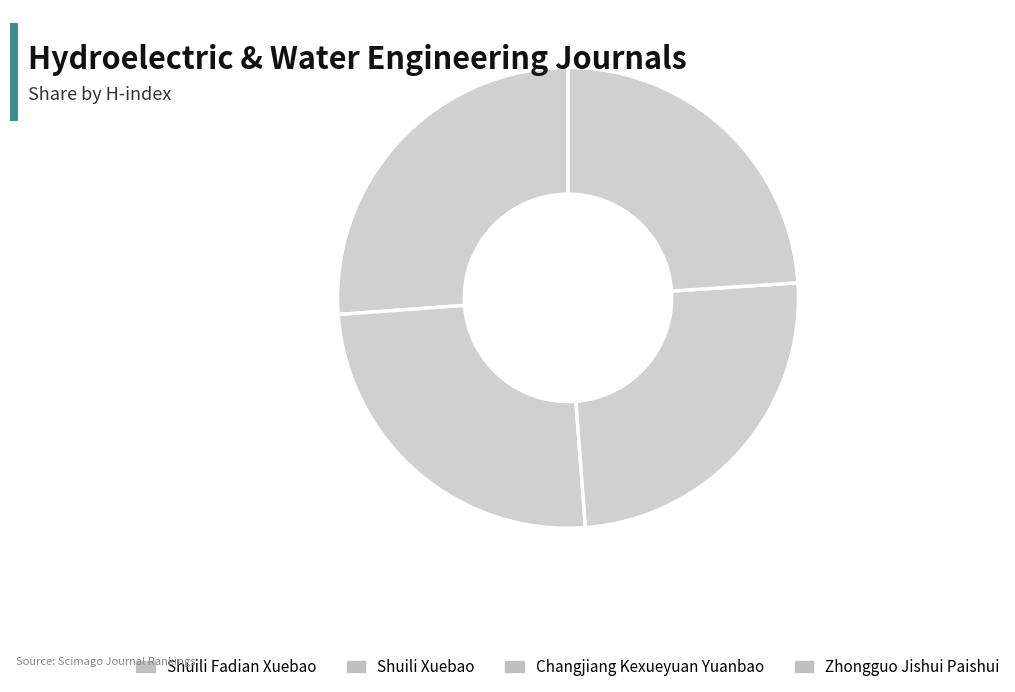

What is the ratio of the value at Changjiang Kexueyuan Yuanbao to the value at Zhongguo Jishui Paishui?

1.0